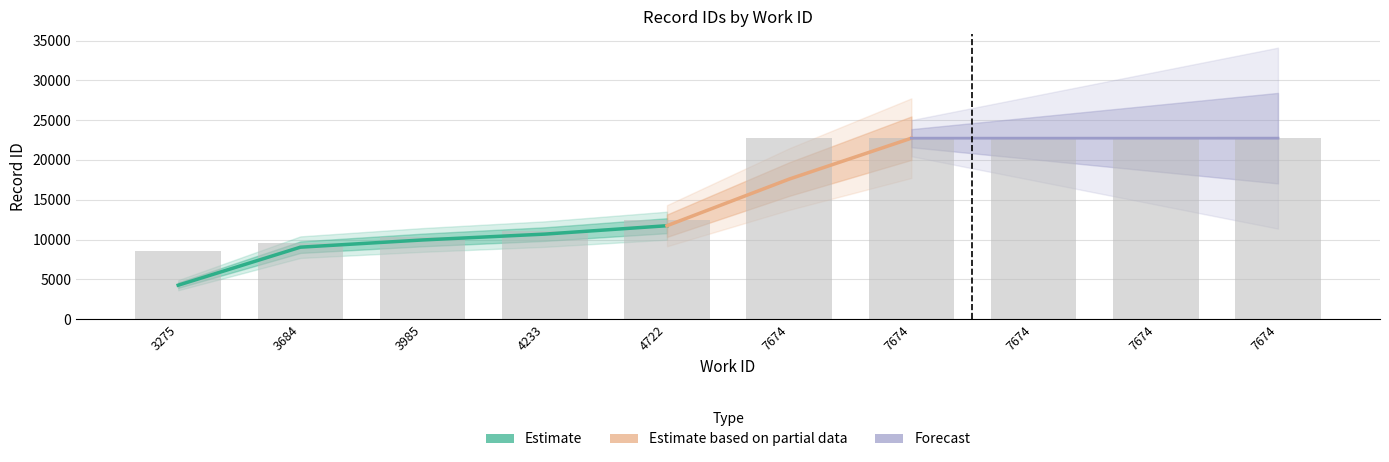

Does the chart contain any negative values?

No